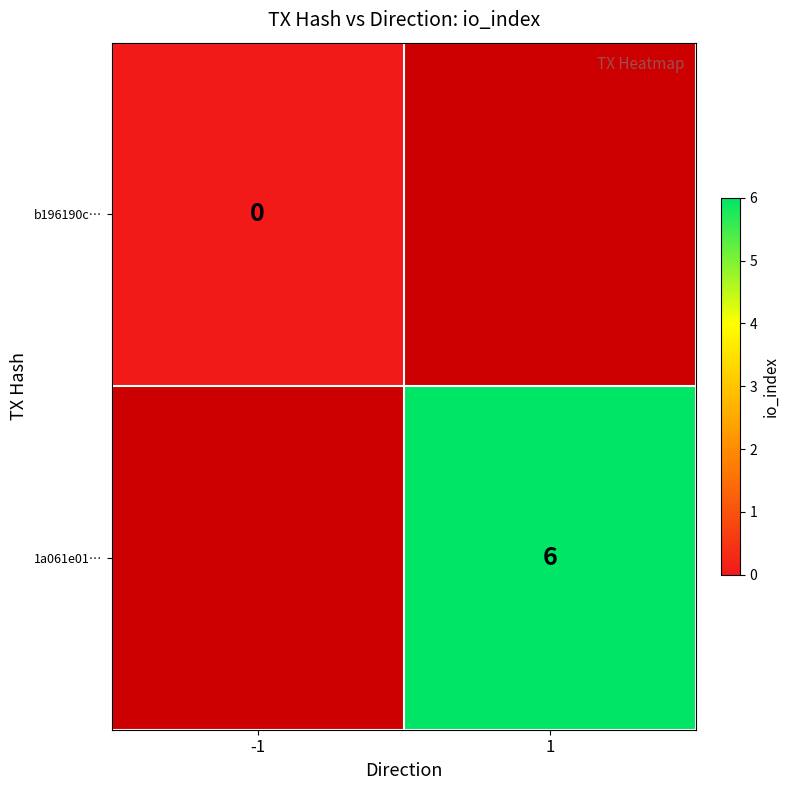

The value of 1a061e01… at 1 is 6. True or false?

True